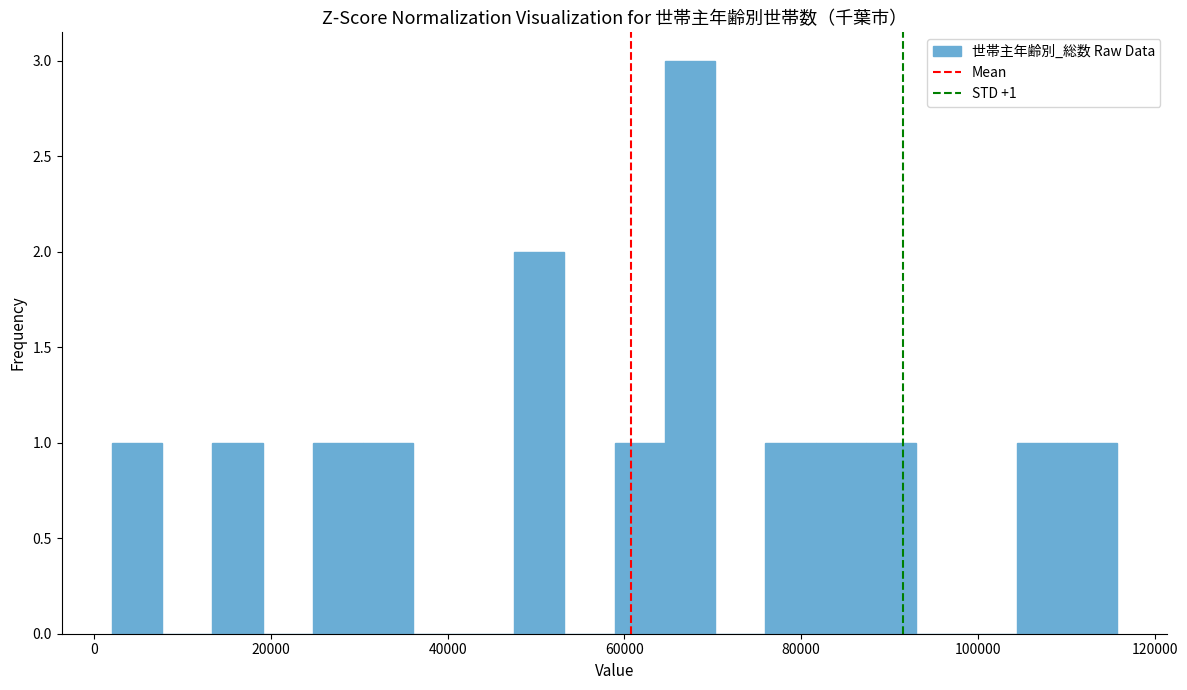

Around what value on the x-axis is the tallest bar? Give the approximate position of its centre, as read against the axis.

68000